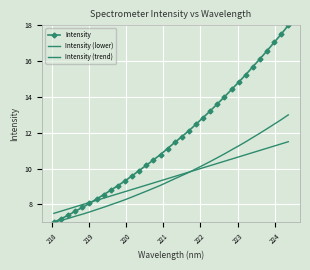

True or false: Intensity and Intensity (trend) cross at least once.

True